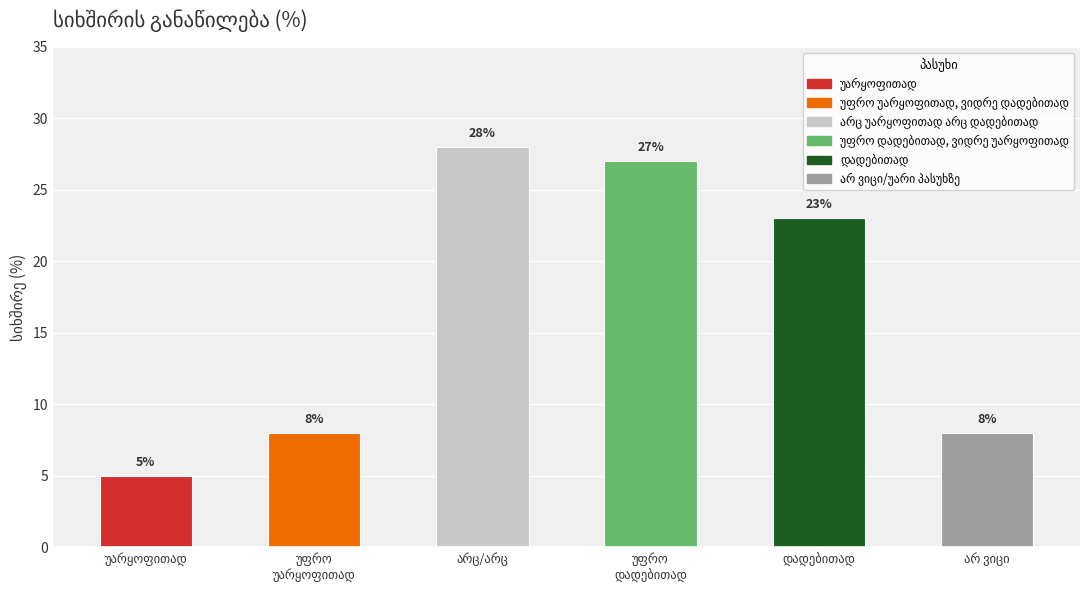

What is the value of the 4th bar from the left?

27